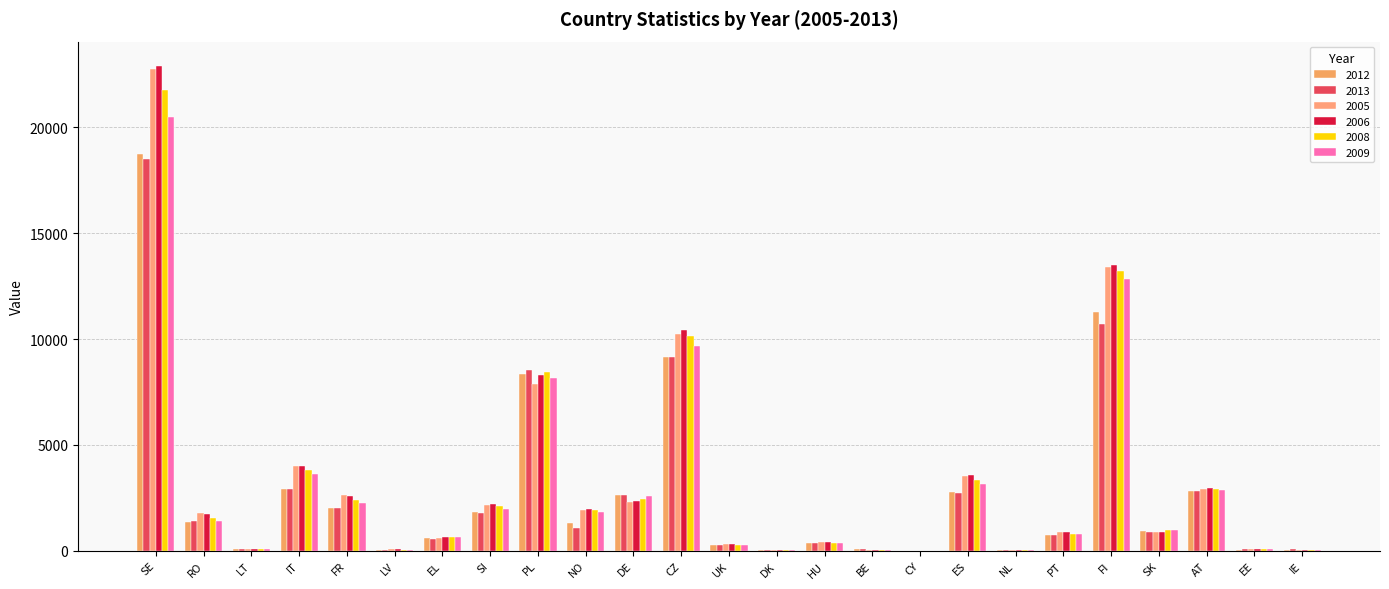

At which category is the sum across all series the highest?

SE